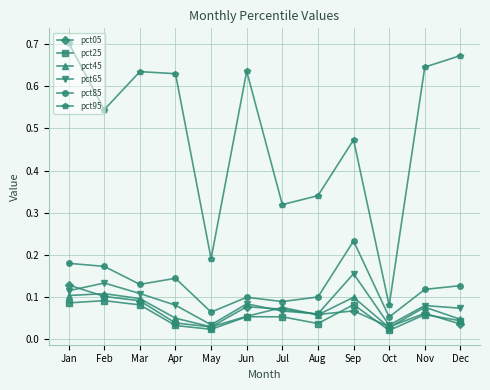

Is this an area chart (filled region under the line)?

No